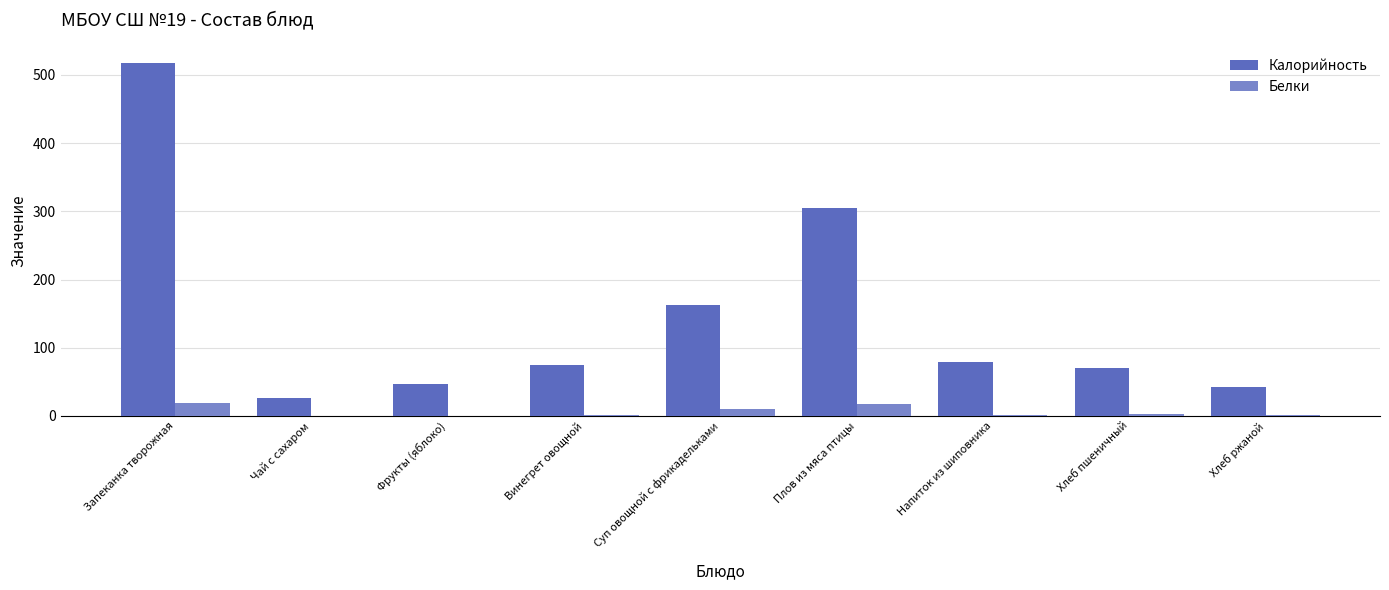

At which label is Калорийность closest to 271?

Плов из мяса птицы